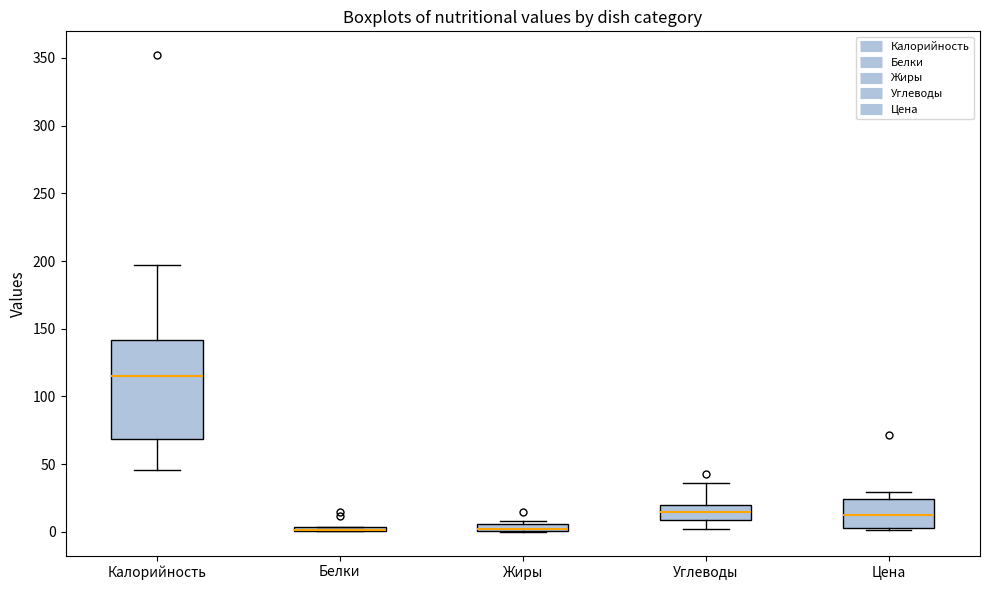

Where is the lower edge of the box for Жиры on the y-axis? The values are not printed on the chart, so give them approximately, as read against the axis.

0